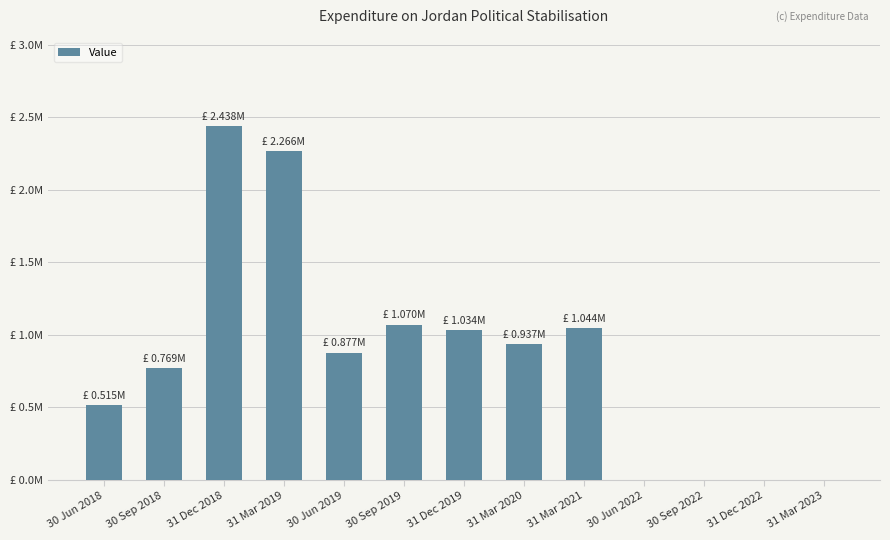

Where does the data first go above 877134?

31 Dec 2018